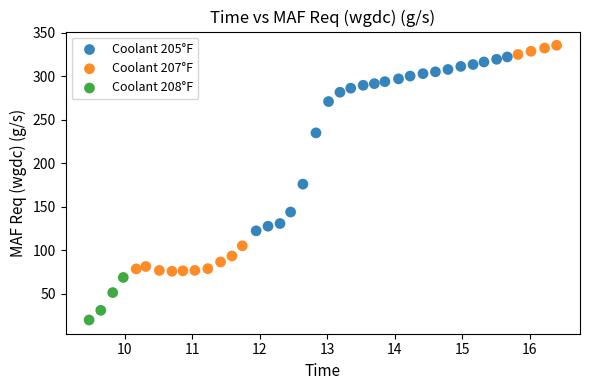

Which series reaches the maximum Y coordinate?

Coolant 207°F